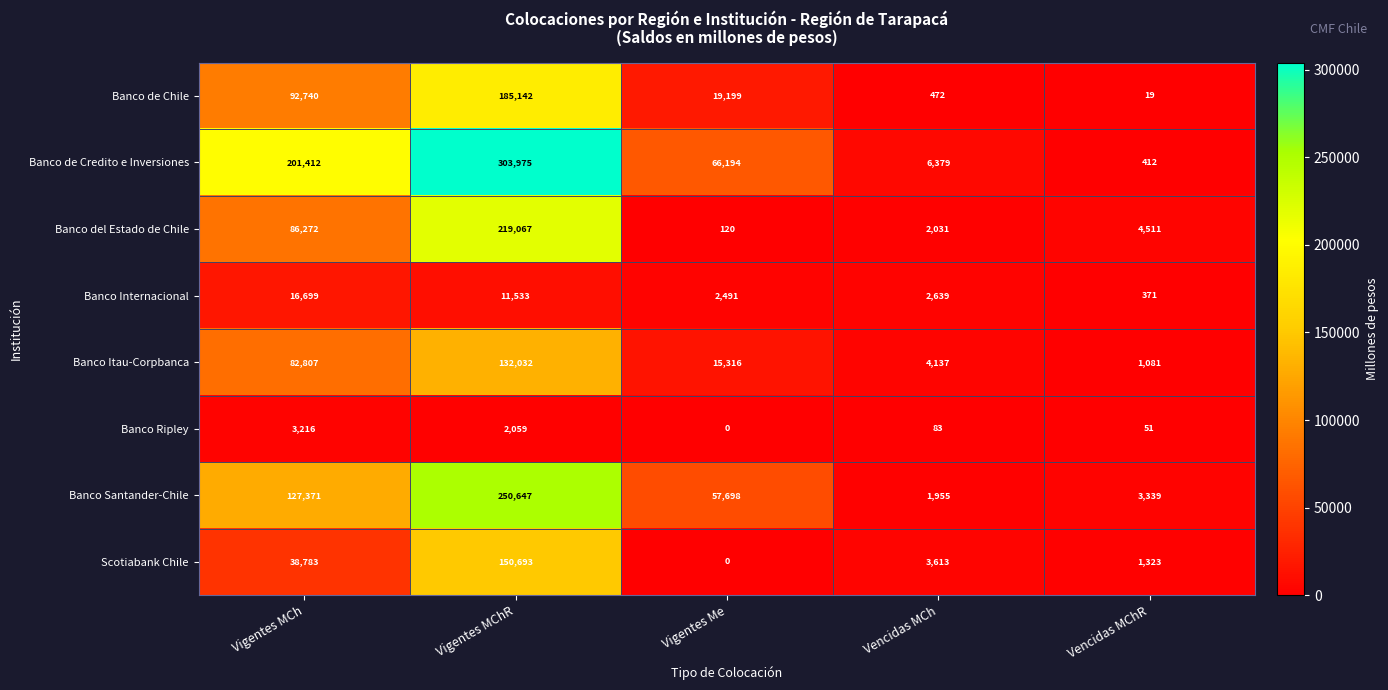

The value of Banco del Estado de Chile at Vencidas MCh is 439. True or false?

False